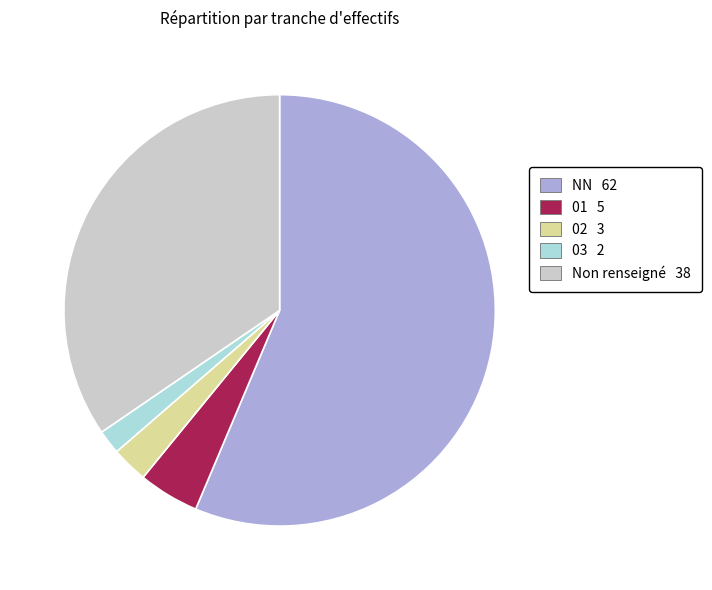

Approximately how many times larger is the value at NN 62 compared to 02 3?

20.7